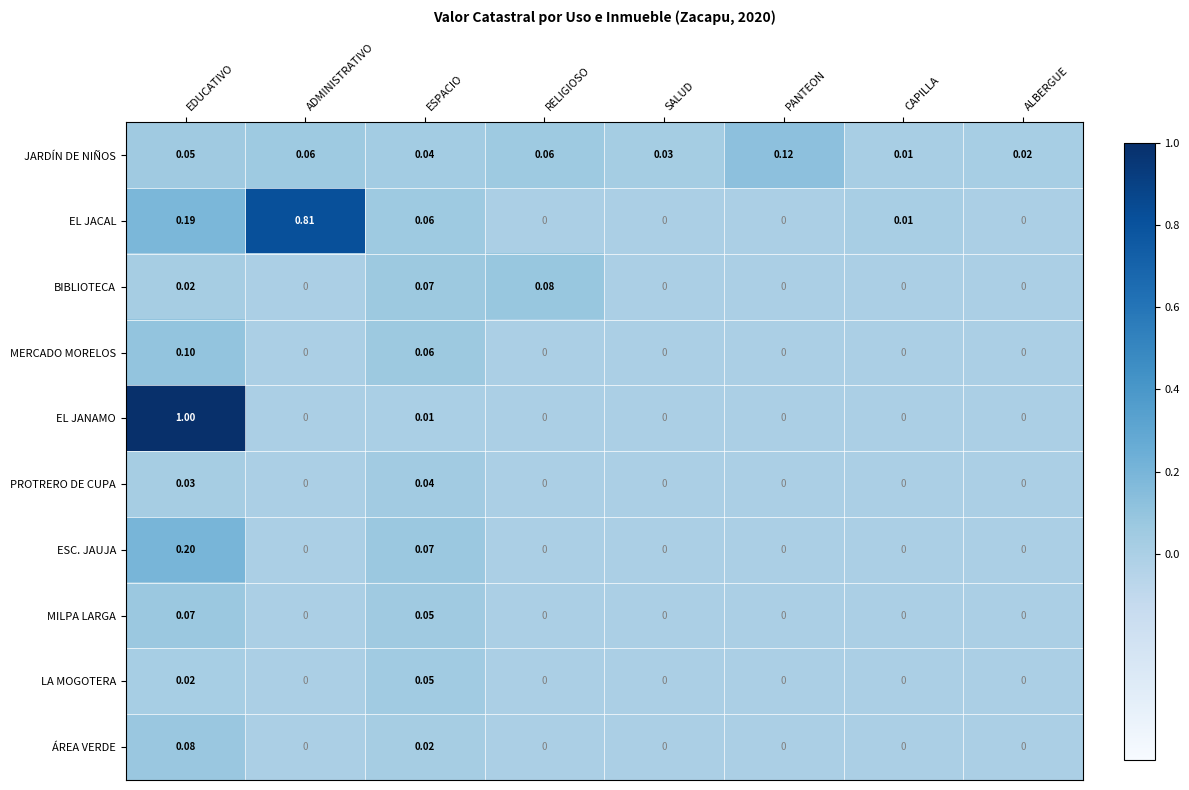

Which category has the highest value across all series?

EDUCATIVO